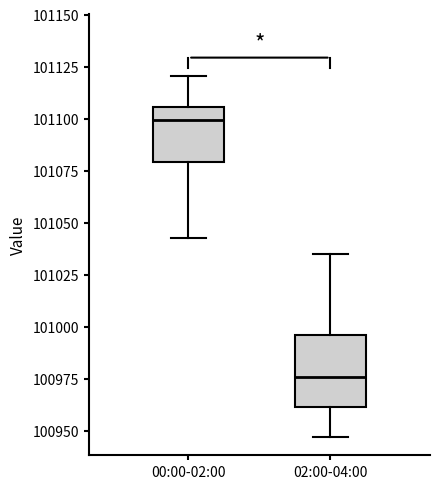

Which box has the lowest median line?

02:00-04:00